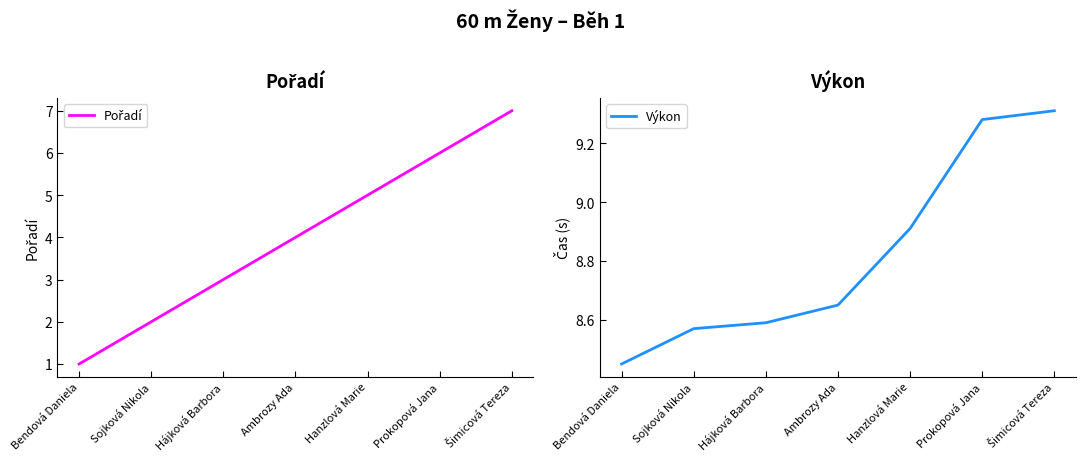

Which label corresponds to the largest value in the chart?

Šimicová Tereza